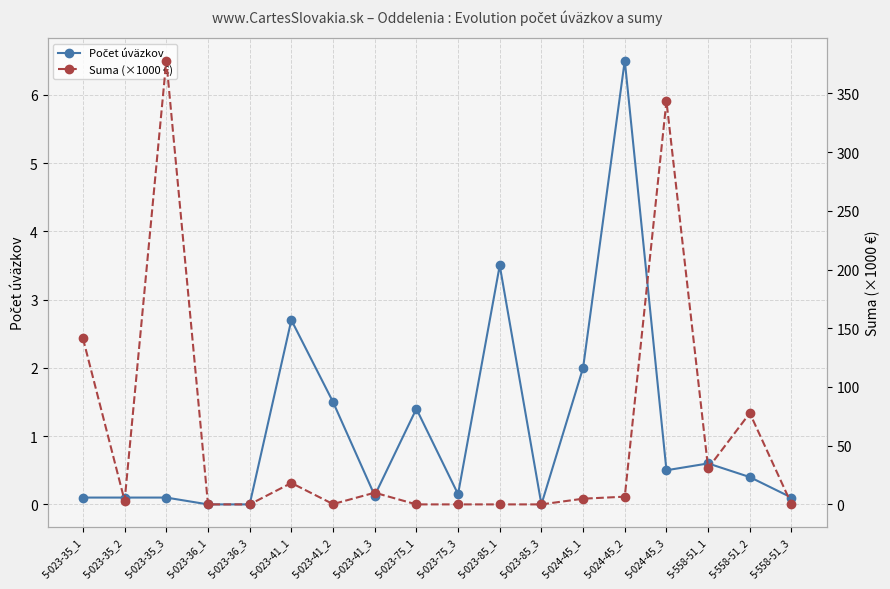

Where do Suma (×1000 €) and Počet úväzkov first cross each other?

5-023-41_1 and 5-023-41_2